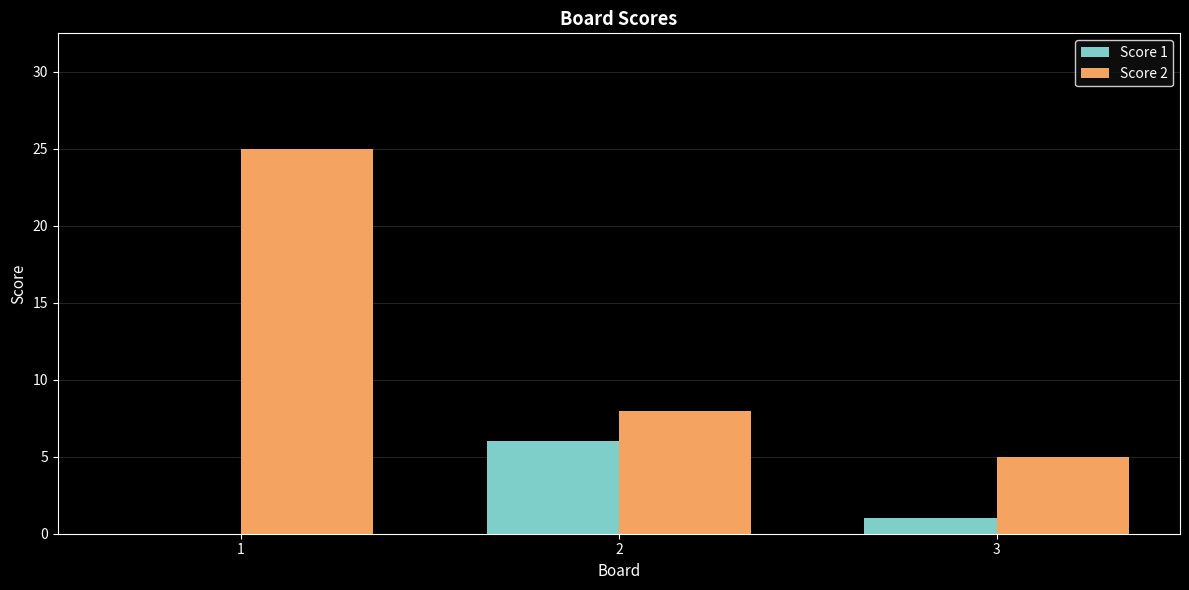

What is the sum of the Score 2 values at 3 and 1?

30